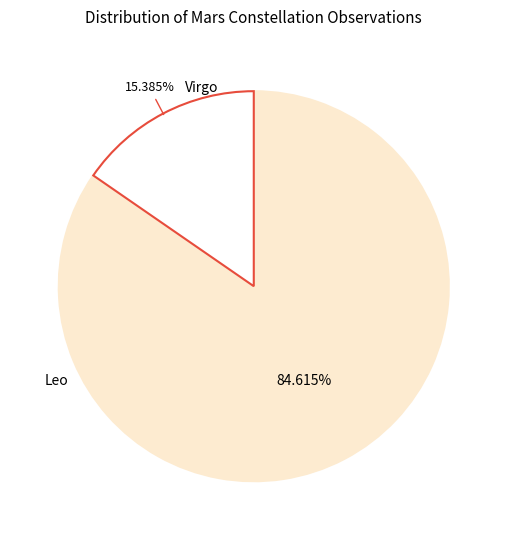

To the nearest percent, what is the difference between the largest and smallest slice percentages?

69%